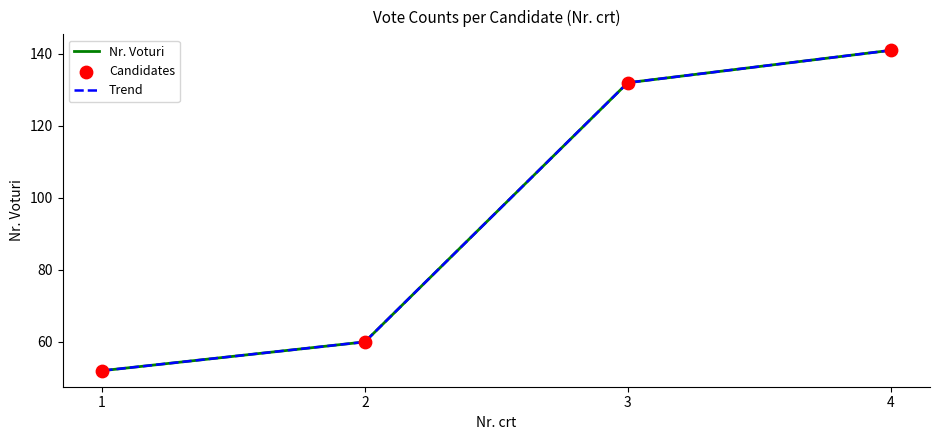

At which category is the sum across all series the highest?

4